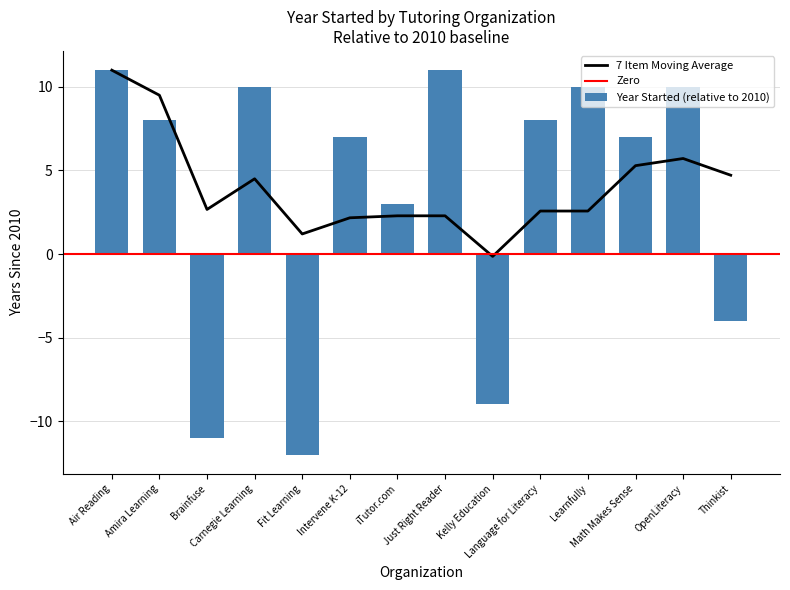

Reading left to right, extract all data points from this chart.

Air Reading=11	Amira Learning=8	Brainfuse=-11	Carnegie Learning=10	Fit Learning=-12	Intervene K-12=7	iTutor.com=3	Just Right Reader=11	Kelly Education=-9	Language for Literacy=8	Learnfully=10	Math Makes Sense=7	OpenLiteracy=10	Thinkist=-4